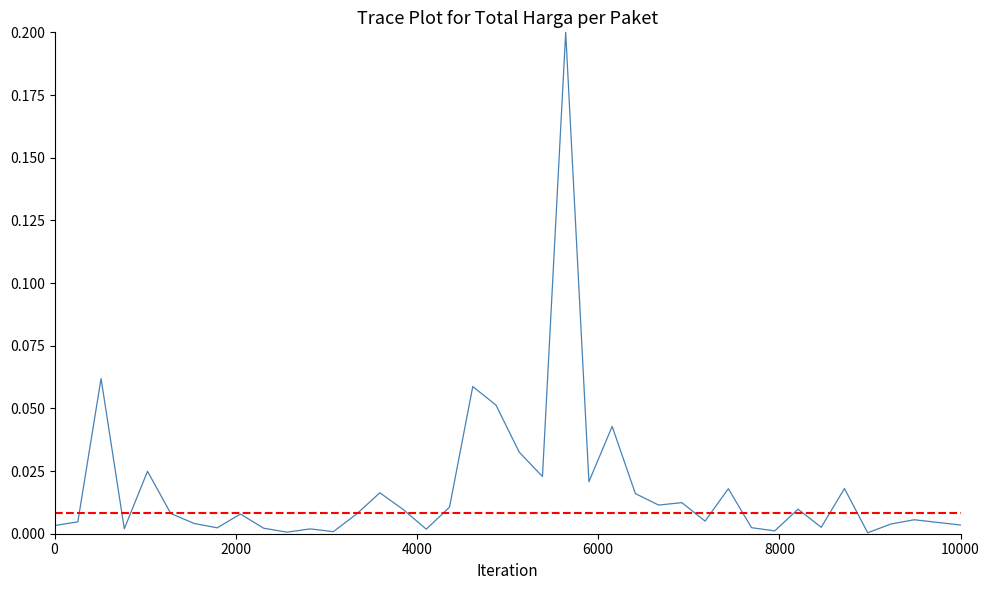

How many interior local valleys (lower than both neighbors) does the data have?

12